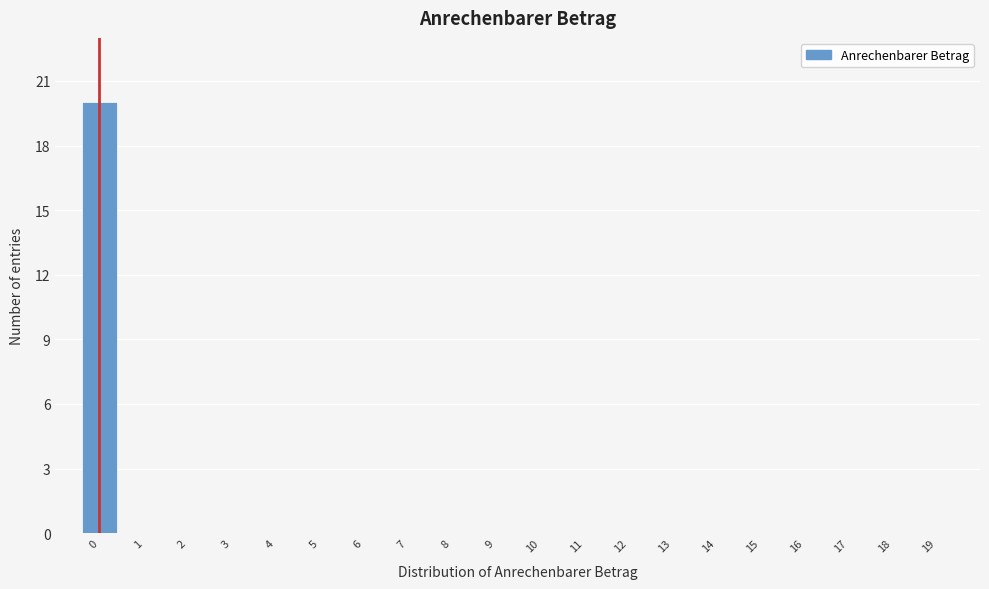

Reading right to left, list all the values displayed in this chart.

19=0	18=0	17=0	16=0	15=0	14=0	13=0	12=0	11=0	10=0	9=0	8=0	7=0	6=0	5=0	4=0	3=0	2=0	1=0	0=20